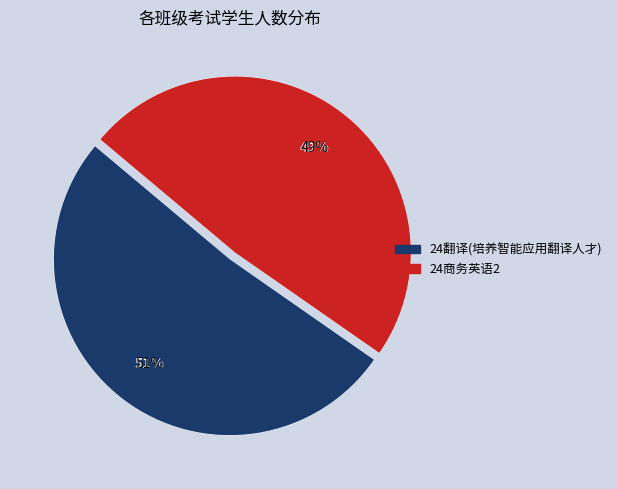

Which slice is the smallest?

24商务英语2